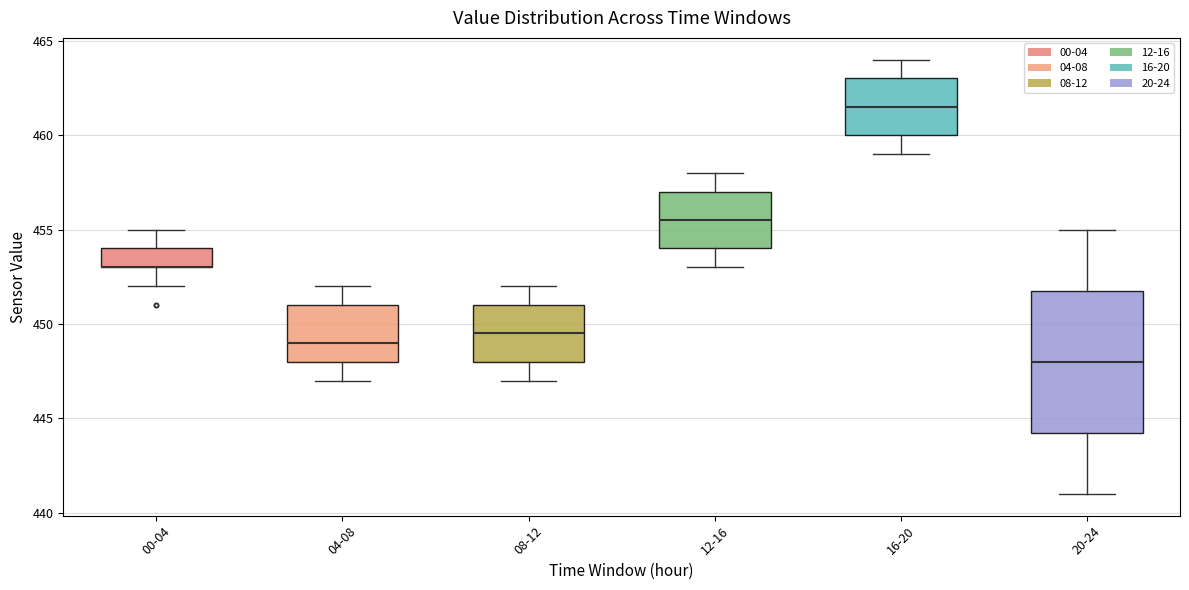

Reading left to right, read every box against the y-axis: the position of its median line, the range the box covers, and the ends of its whiskers. The values are not printed on the chart, so give them approximately, as read against the axis.

00-04: median 453.0 (drawn on the box's lower edge), box 453.0 to 454.0, whiskers 452.0 to 455.0
04-08: median 449.0, box 448.0 to 451.0, whiskers 447.0 to 452.0
08-12: median 449.5, box 448.0 to 451.0, whiskers 447.0 to 452.0
12-16: median 455.5, box 454.0 to 457.0, whiskers 453.0 to 458.0
16-20: median 461.5, box 460.0 to 463.0, whiskers 459.0 to 464.0
20-24: median 448.0, box 444.5 to 452.0, whiskers 441.0 to 455.0